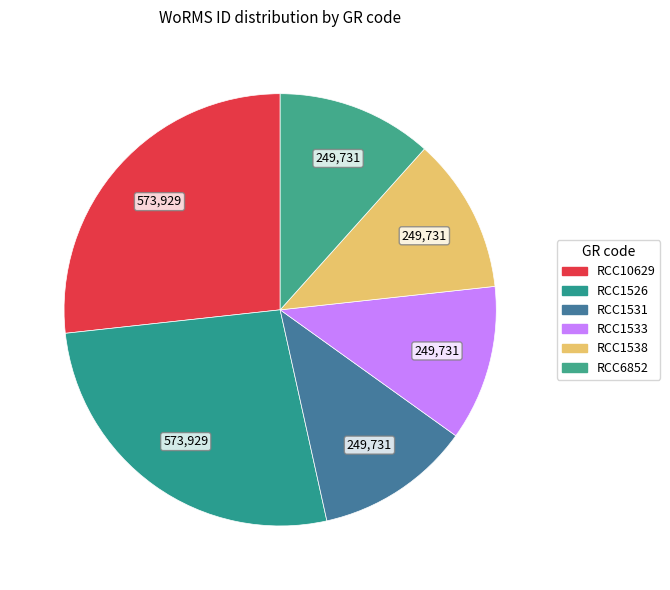

What is the ratio of the value at RCC1538 to the value at RCC1533?

1.0